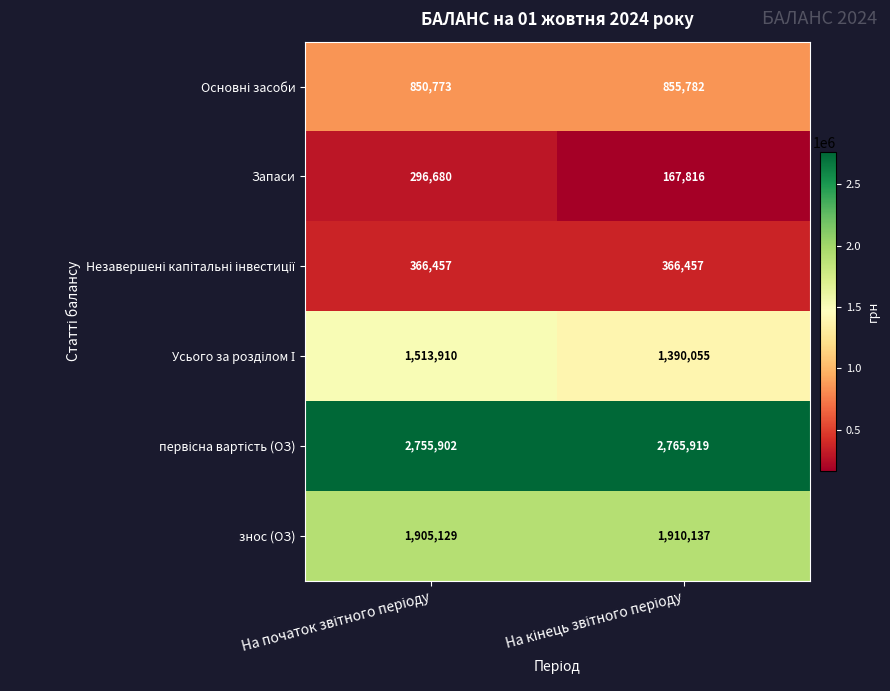

Which series has the widest spread of values?

Запаси